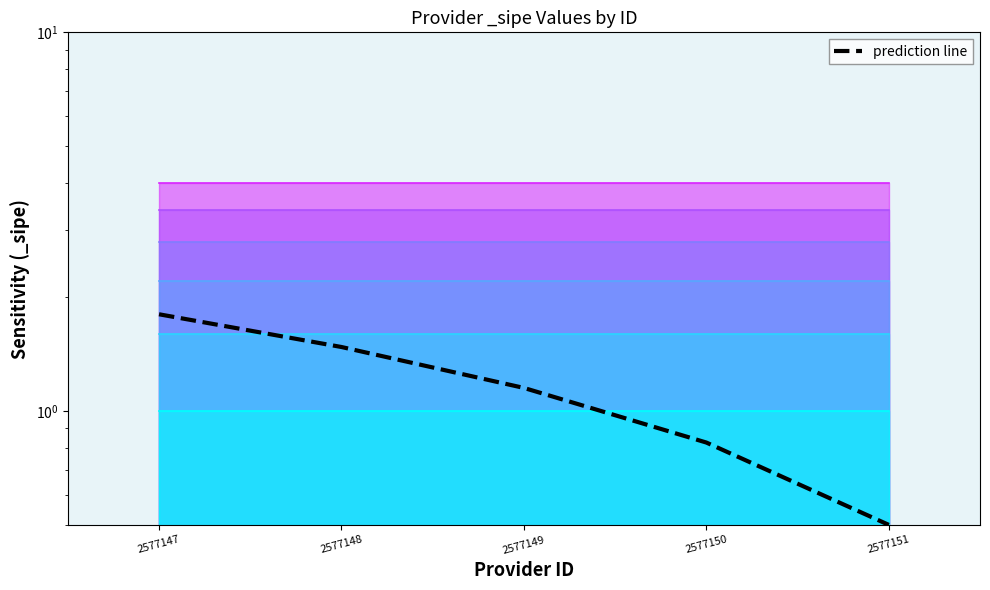

What is the sum of the values at 2577147 and 2577149?

3.0